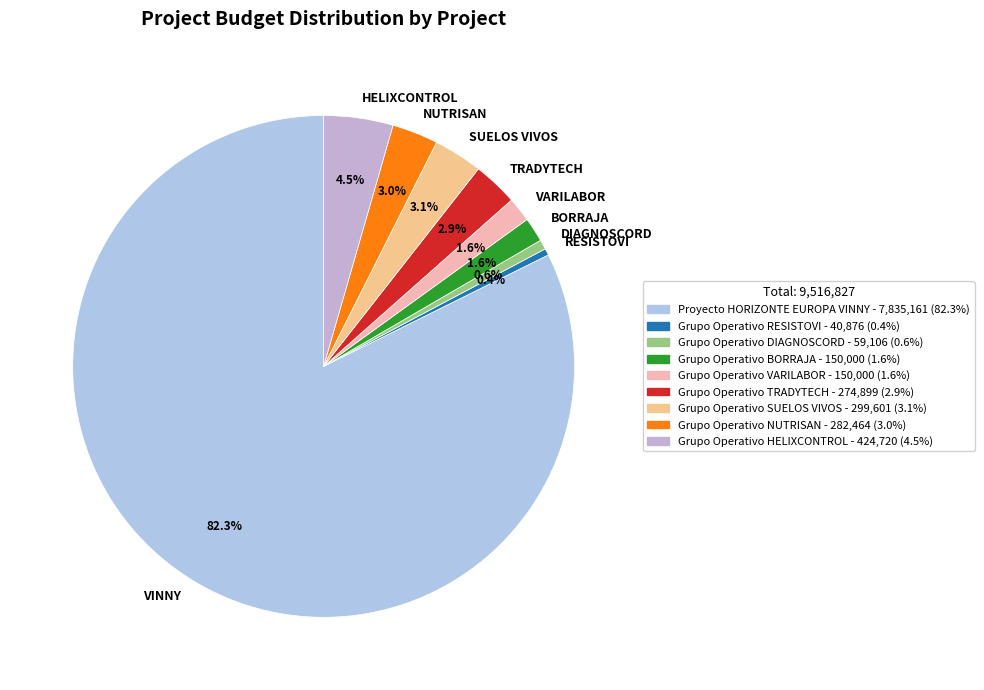

What is the ratio of the value at TRADYTECH to the value at BORRAJA?

1.8